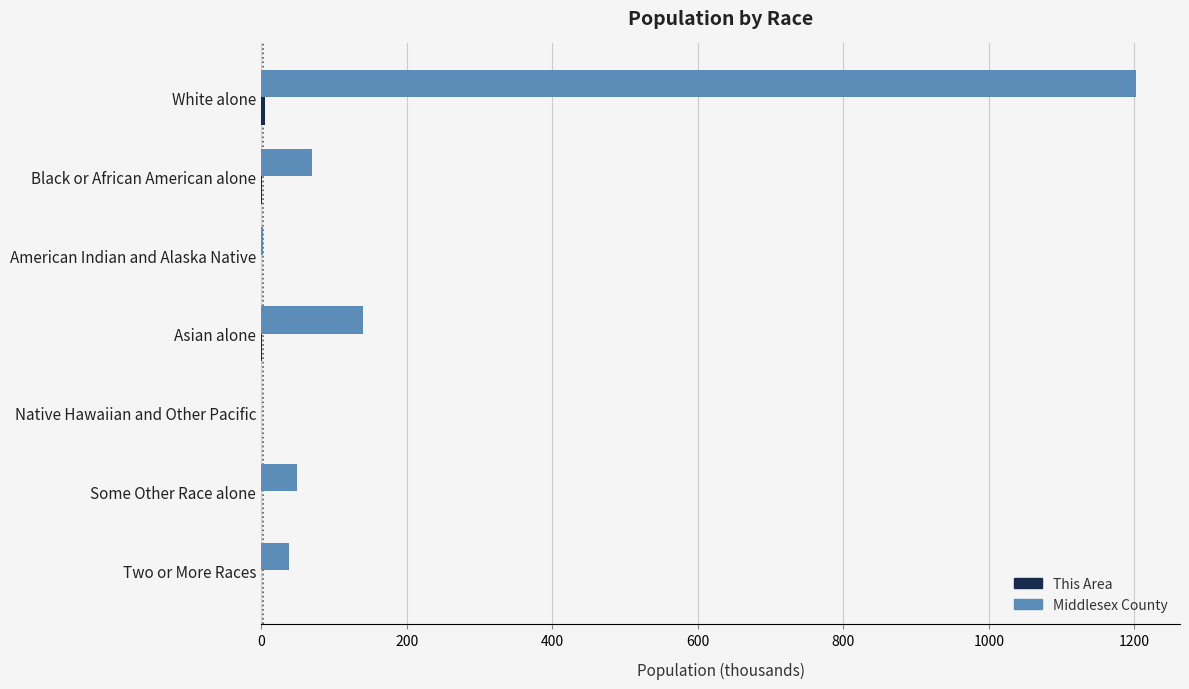

What is the greatest value displayed?

1202.4